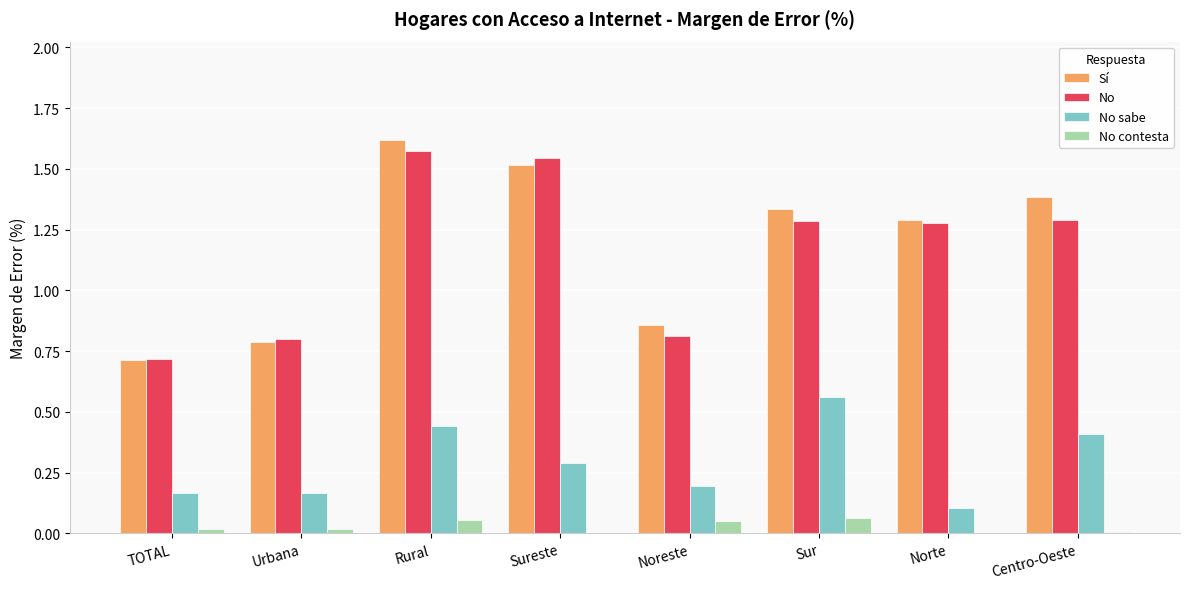

At which label does Sí reach its peak?

Rural